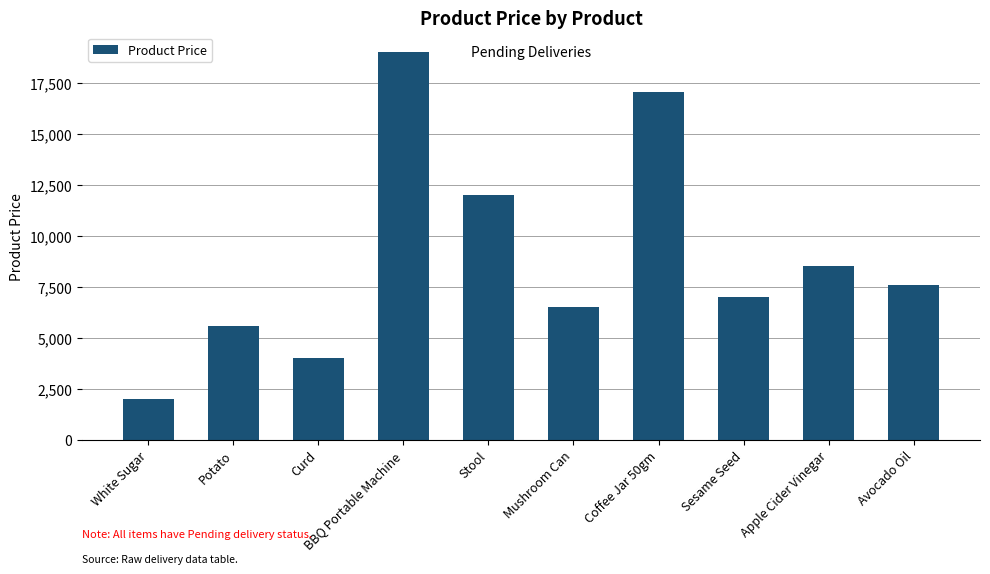

What is the sum of all values?

89195